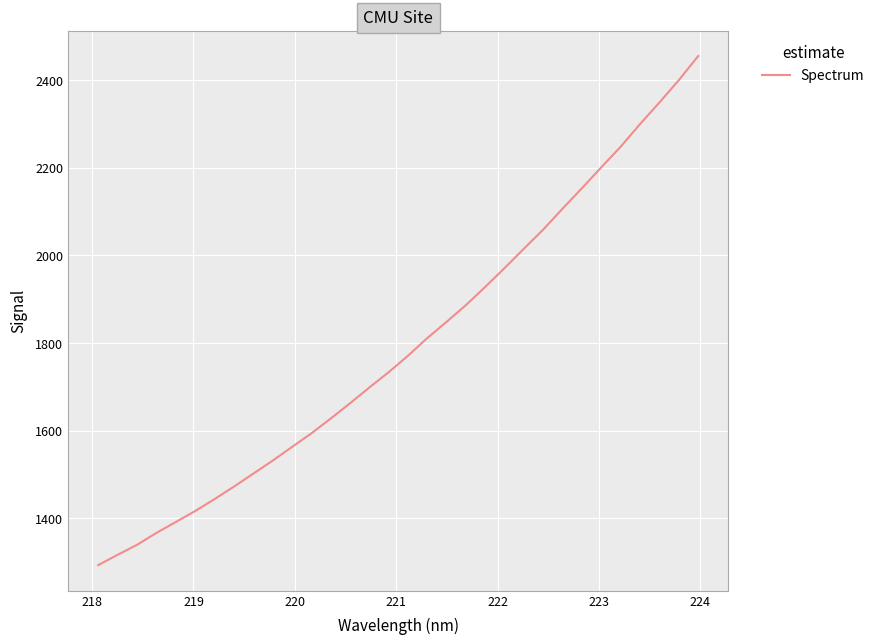

How many values exceed 1771?

16